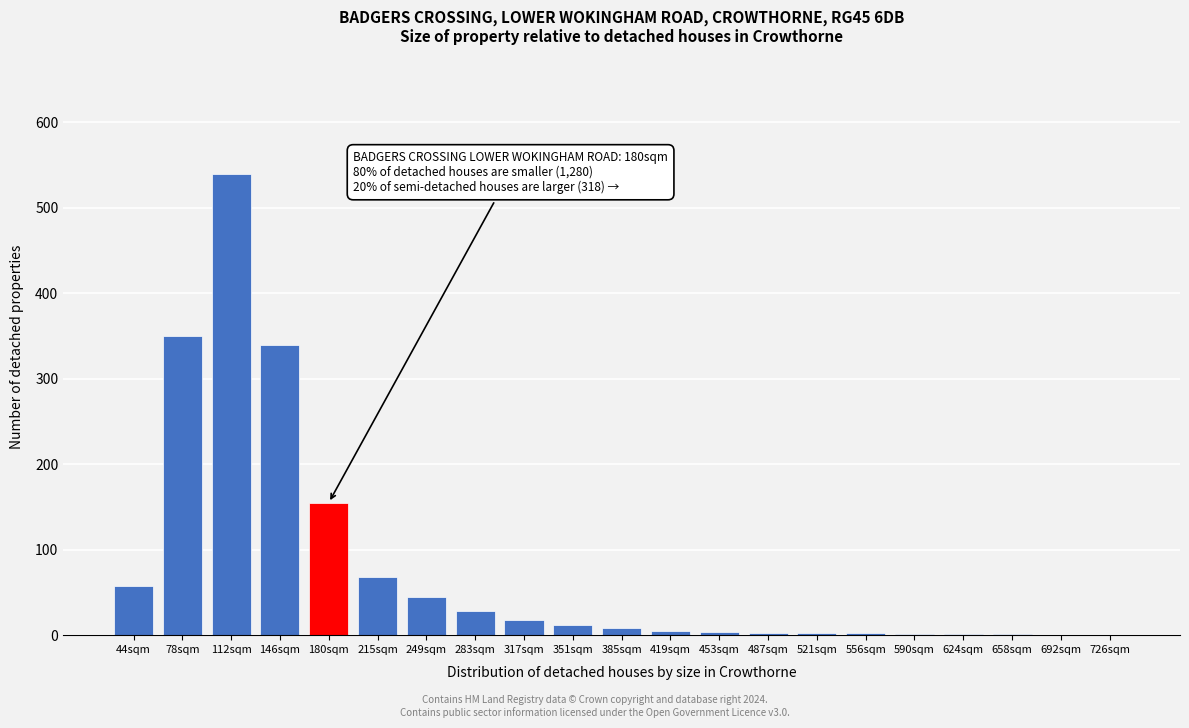

True or false: the data shows 18 at 317sqm.

True